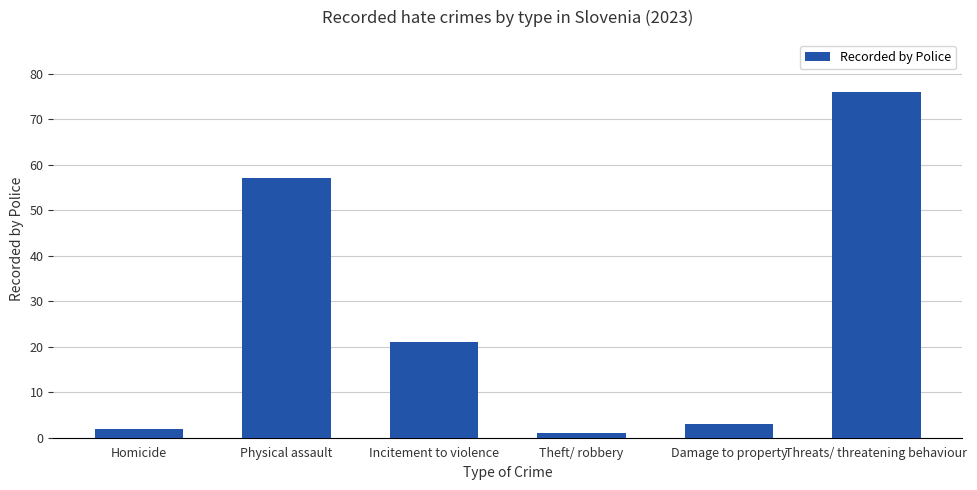

What is the average value?

27